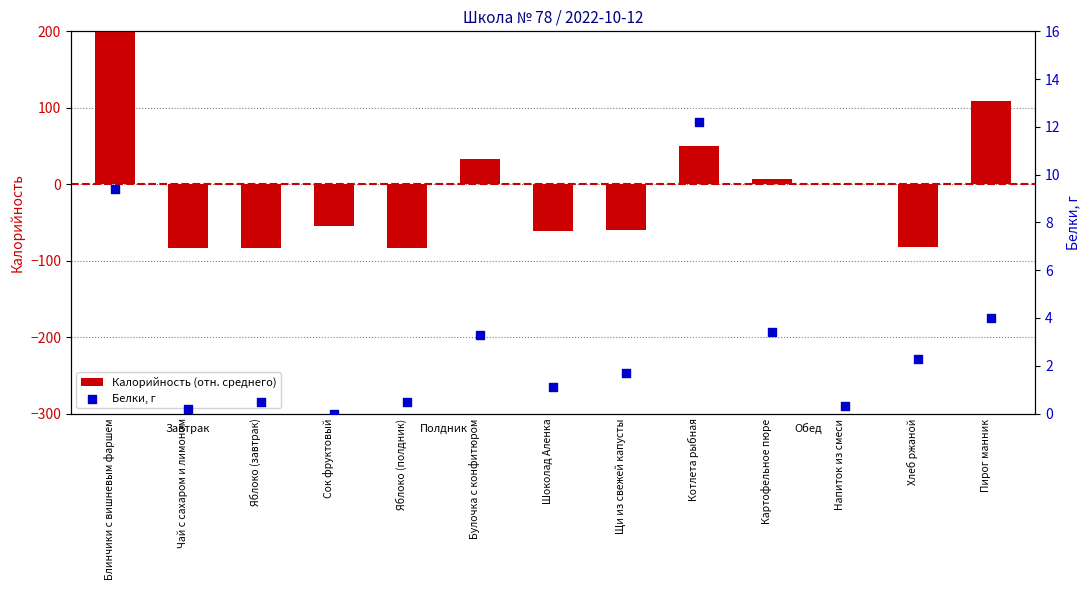

What are all the series names shown in the legend?

Калорийность (отн. среднего), Белки, г